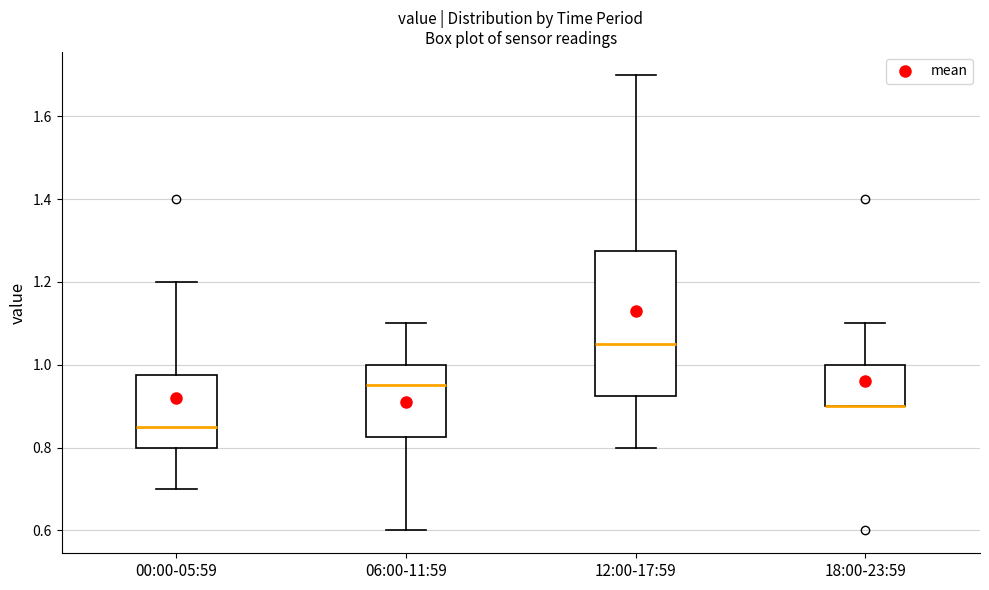

Reading left to right, read every box against the y-axis: the position of its median line, the range the box covers, and the ends of its whiskers. The values are not printed on the chart, so give them approximately, as read against the axis.

00:00-05:59: median 0.86, box 0.80 to 0.98, whiskers 0.70 to 1.20
06:00-11:59: median 0.96, box 0.82 to 1.00, whiskers 0.60 to 1.10
12:00-17:59: median 1.06, box 0.92 to 1.28, whiskers 0.80 to 1.70
18:00-23:59: median 0.90 (drawn on the box's lower edge), box 0.90 to 1.00, whiskers 0.90 to 1.10